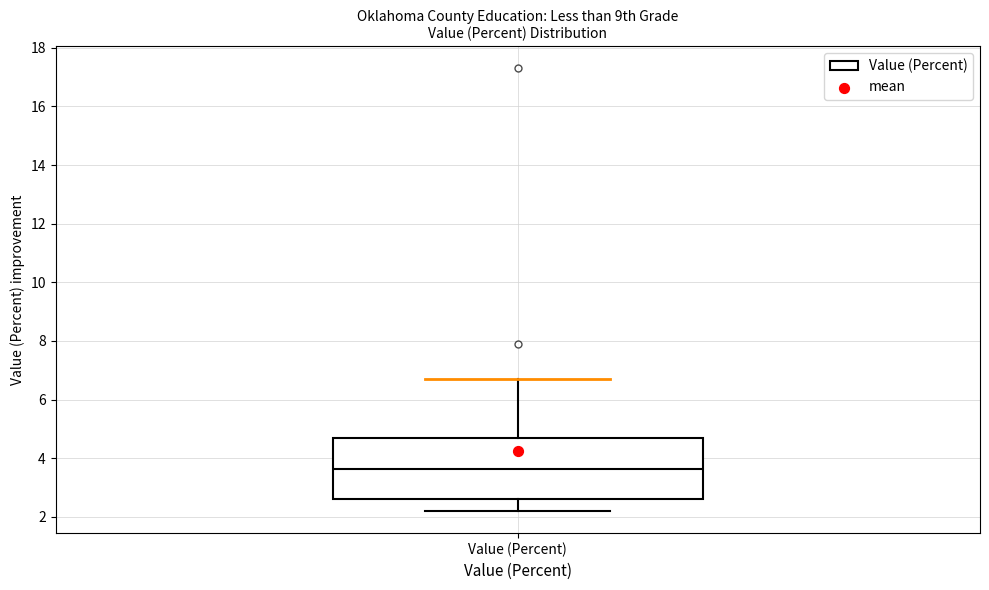

Where does the median line of the box for Value (Percent) sit on the y-axis? The values are not printed on the chart, so give them approximately, as read against the axis.

3.6